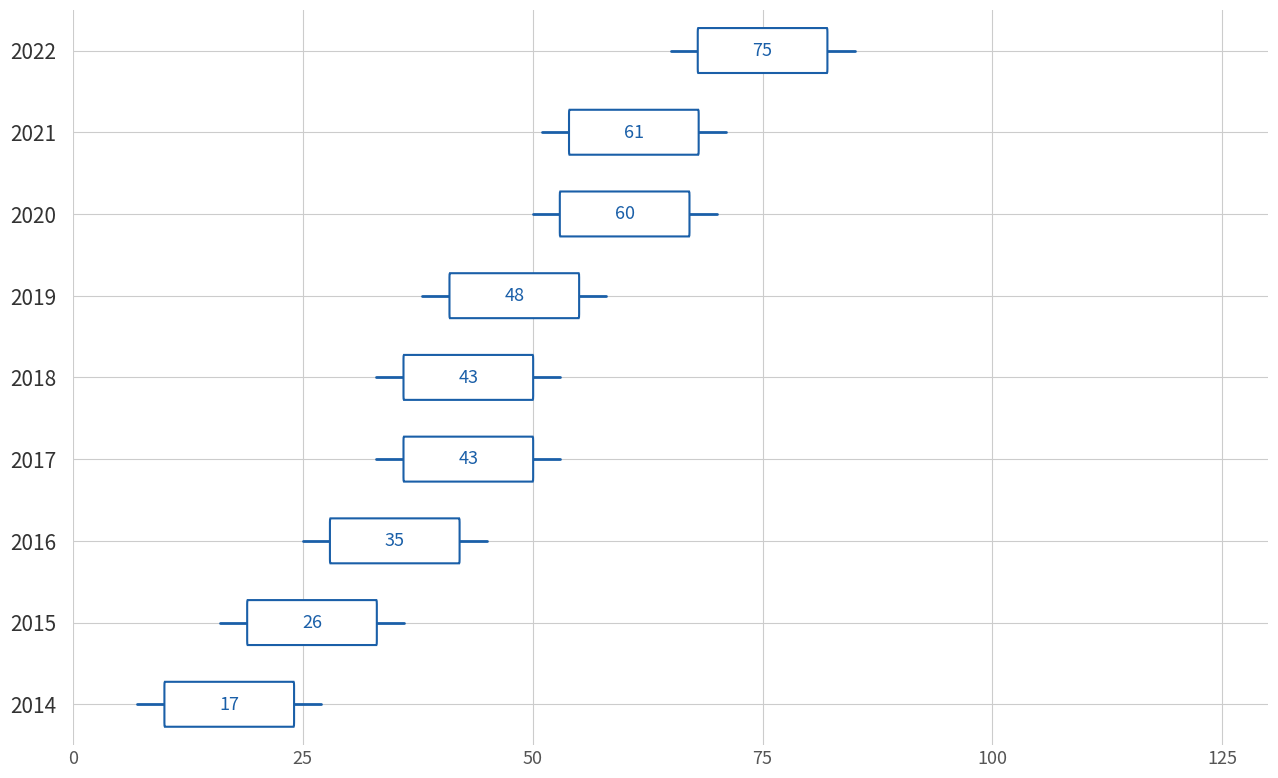

The chart shows a value of 3345 at 2018. True or false?

False